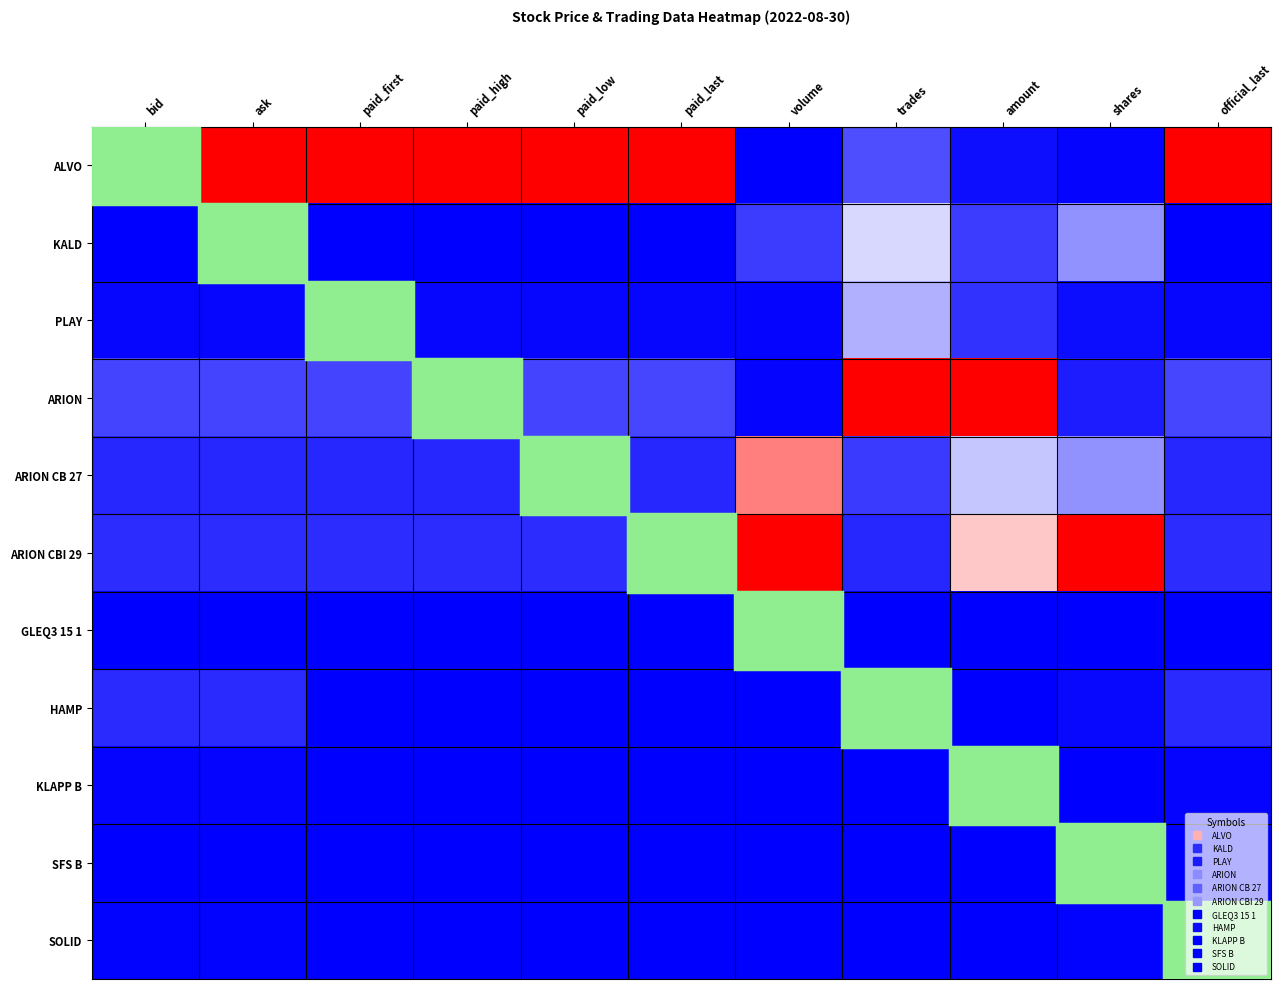

Which category has the highest value across all series?

bid